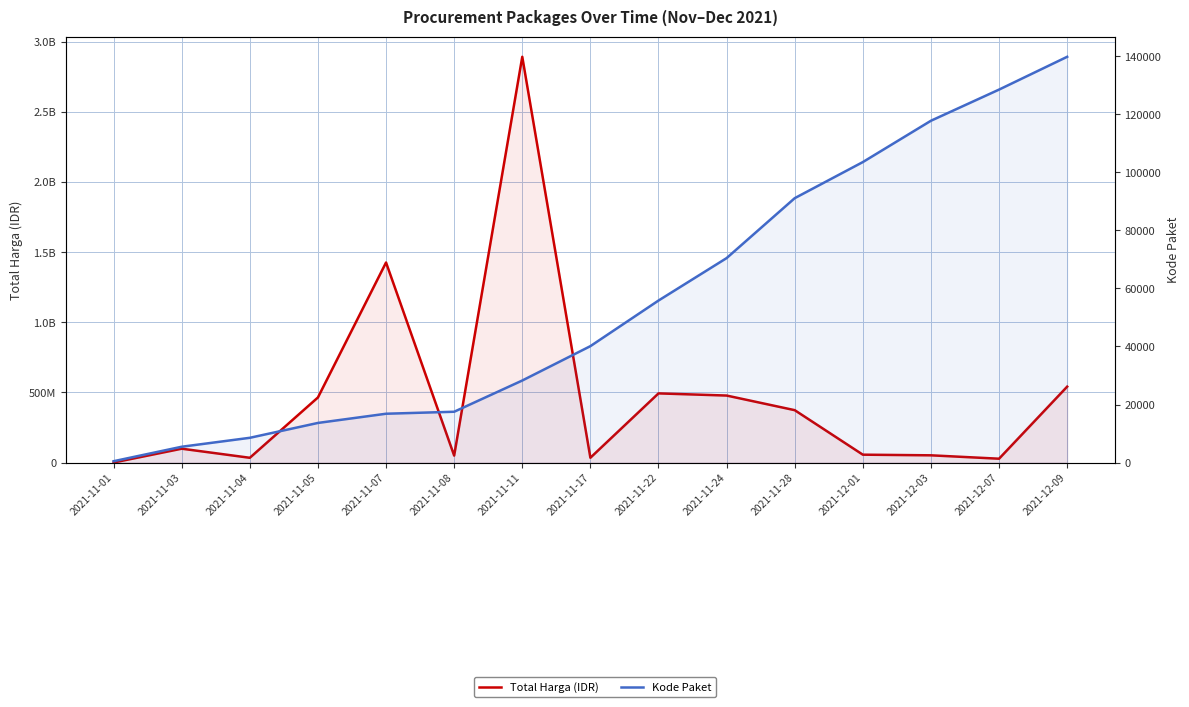

What is the value of the Kode Paket point at the 10th from the left?

70453